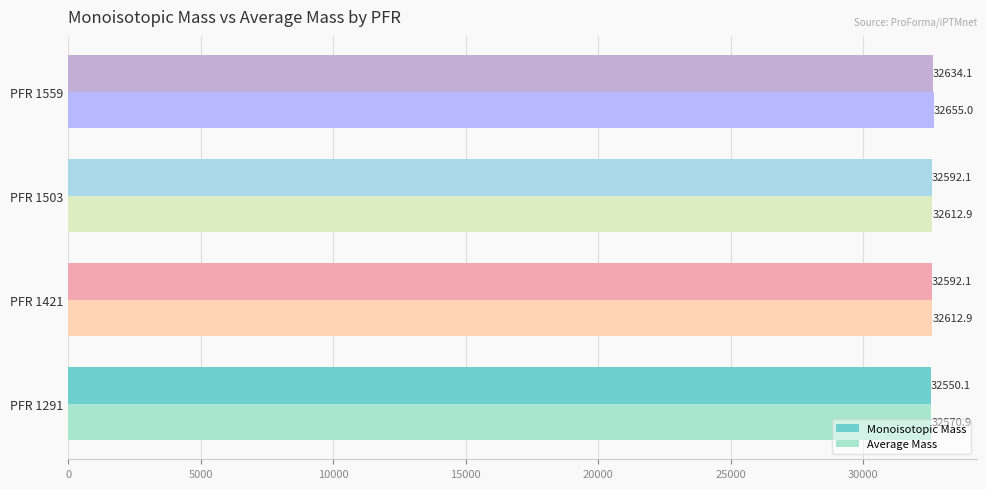

At how many categories does at least one series exceed 32589?

3